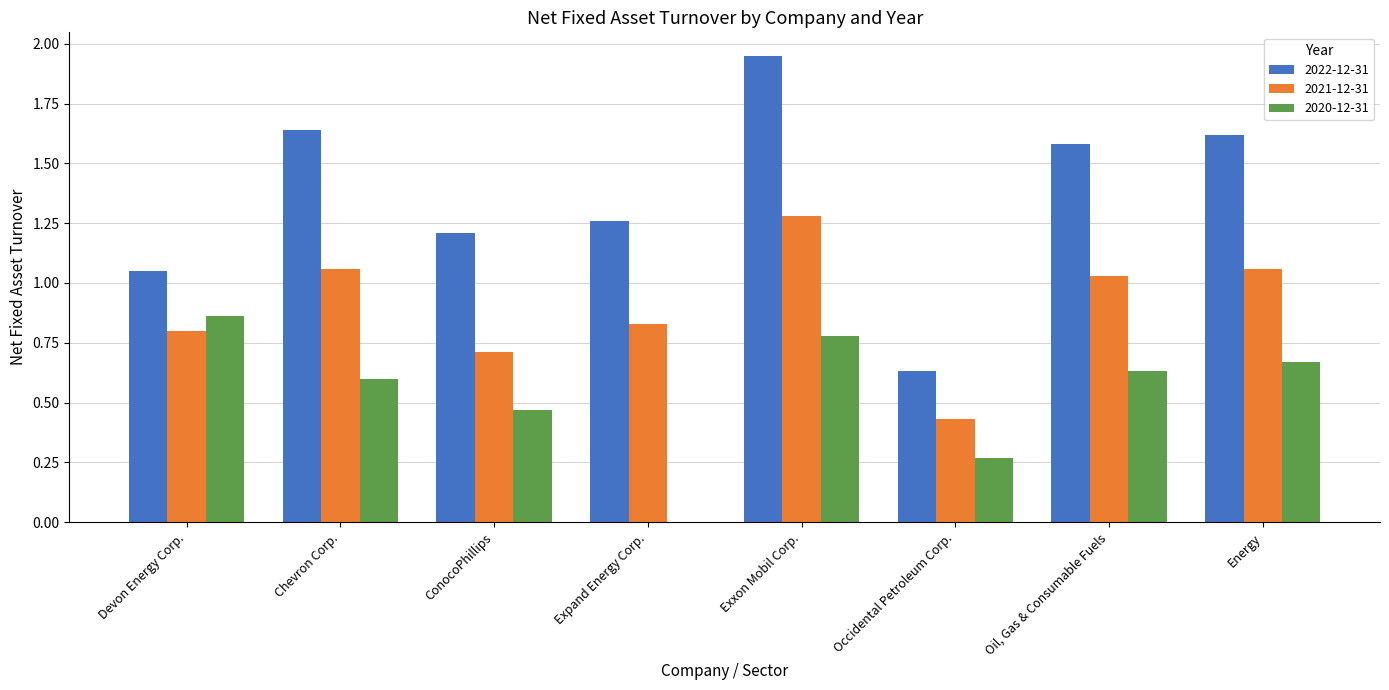

How many series are shown in this chart?

3